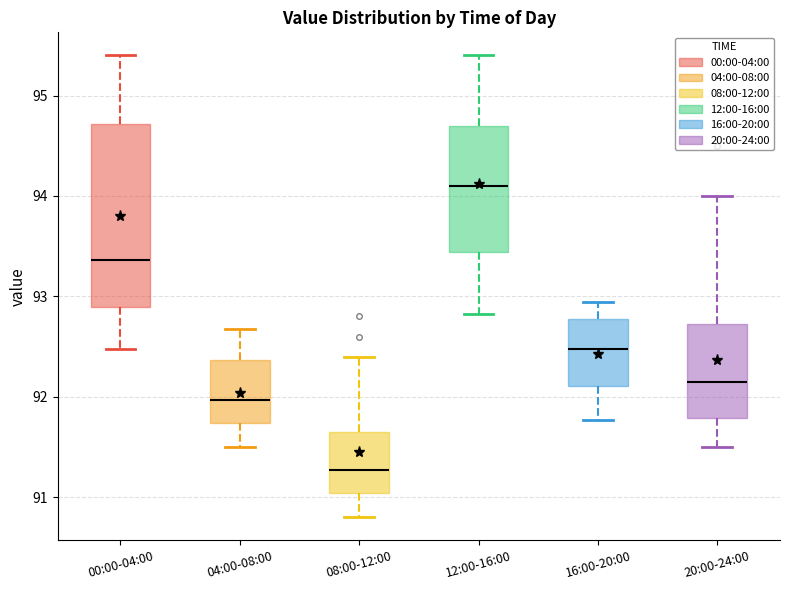

Where does the median line of the box for 08:00-12:00 sit on the y-axis? The values are not printed on the chart, so give them approximately, as read against the axis.

91.3